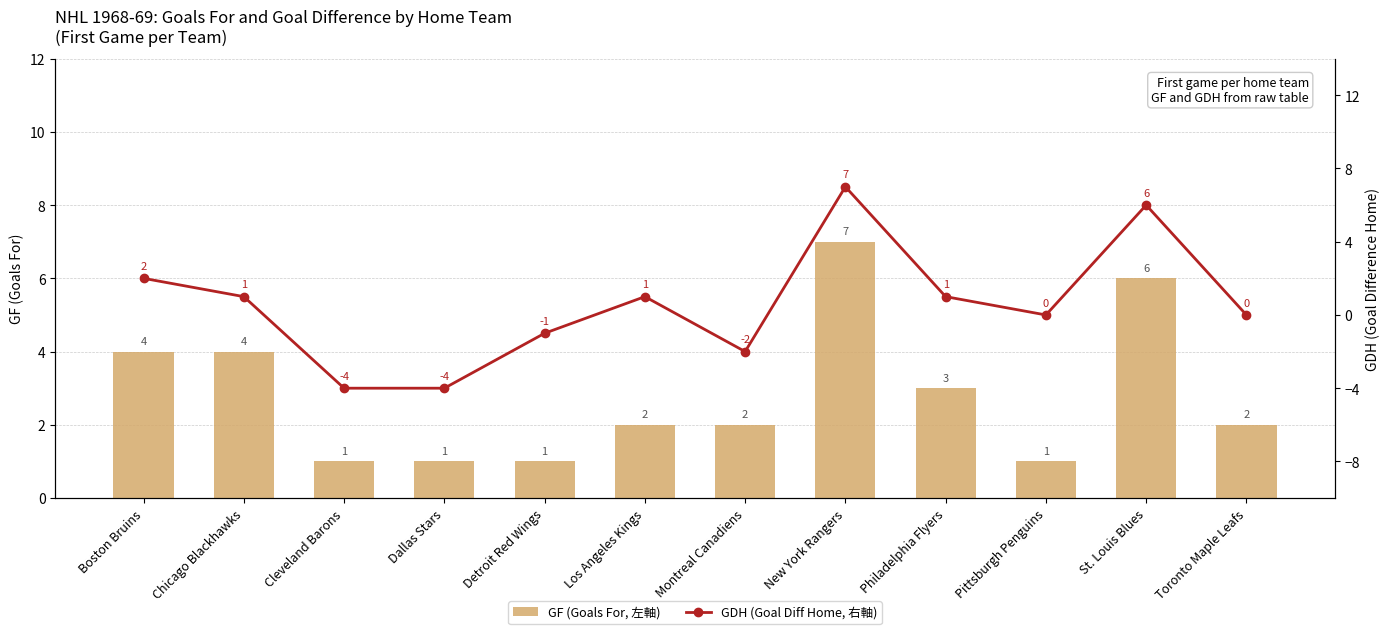

How many data points does each series have?

12